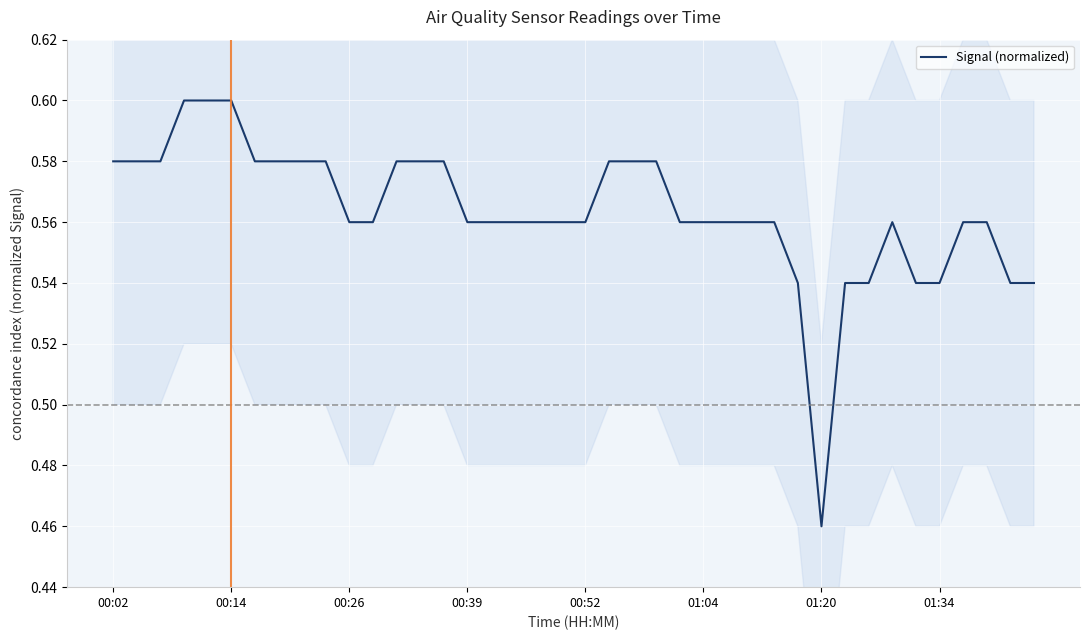

What is the difference between the maximum and minimum values?

0.1